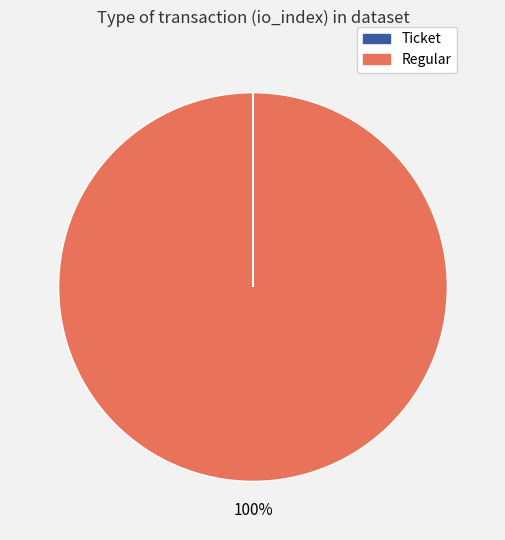

The Regular slice represents 87% of the pie. True or false?

False